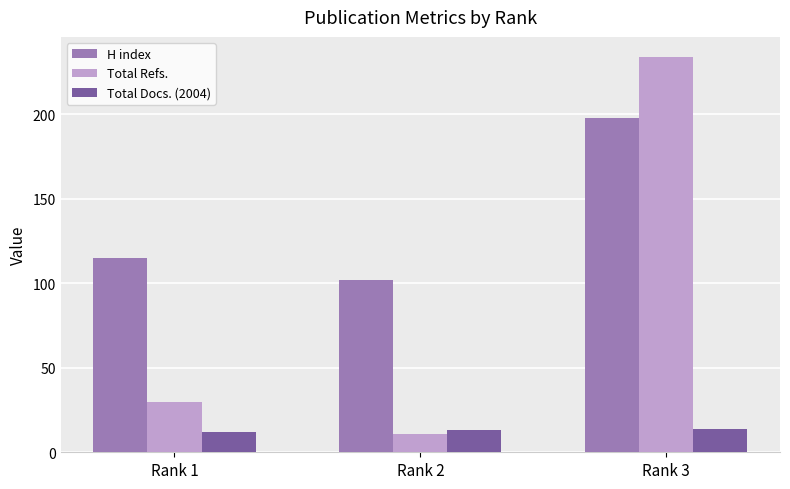

At Rank 3, list the series in order from largest to smallest.

Total Refs., H index, Total Docs. (2004)